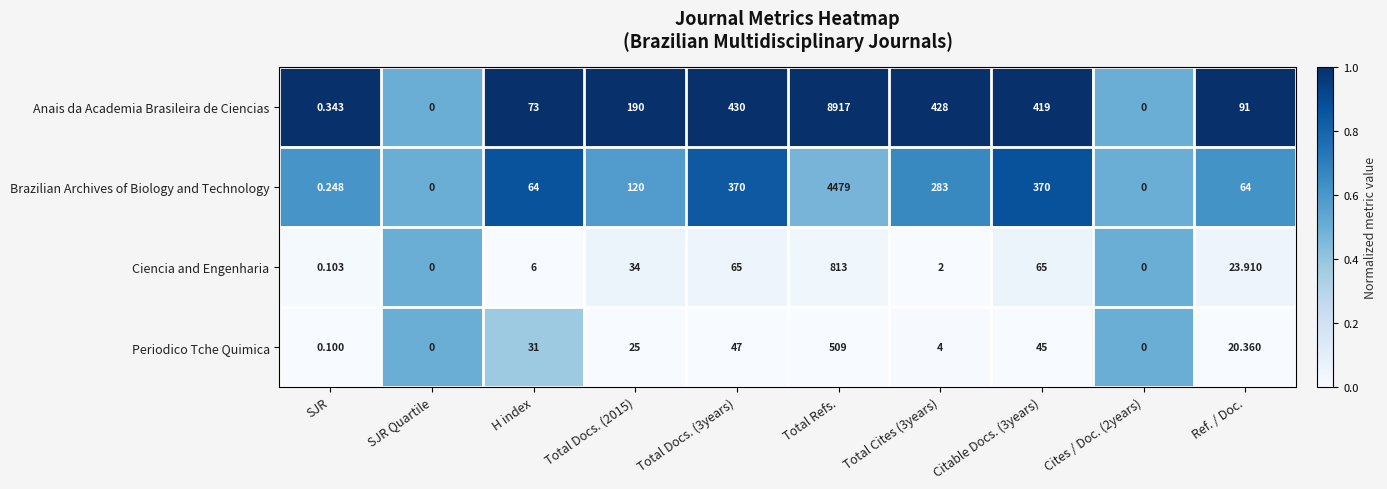

What is the total value across all series at Citable Docs. (3years)?

899.0